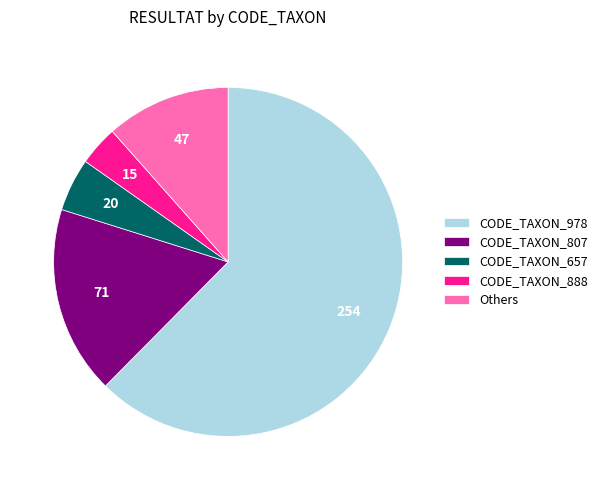

What is the ratio of the value at CODE_TAXON_657 to the value at Others?

0.4